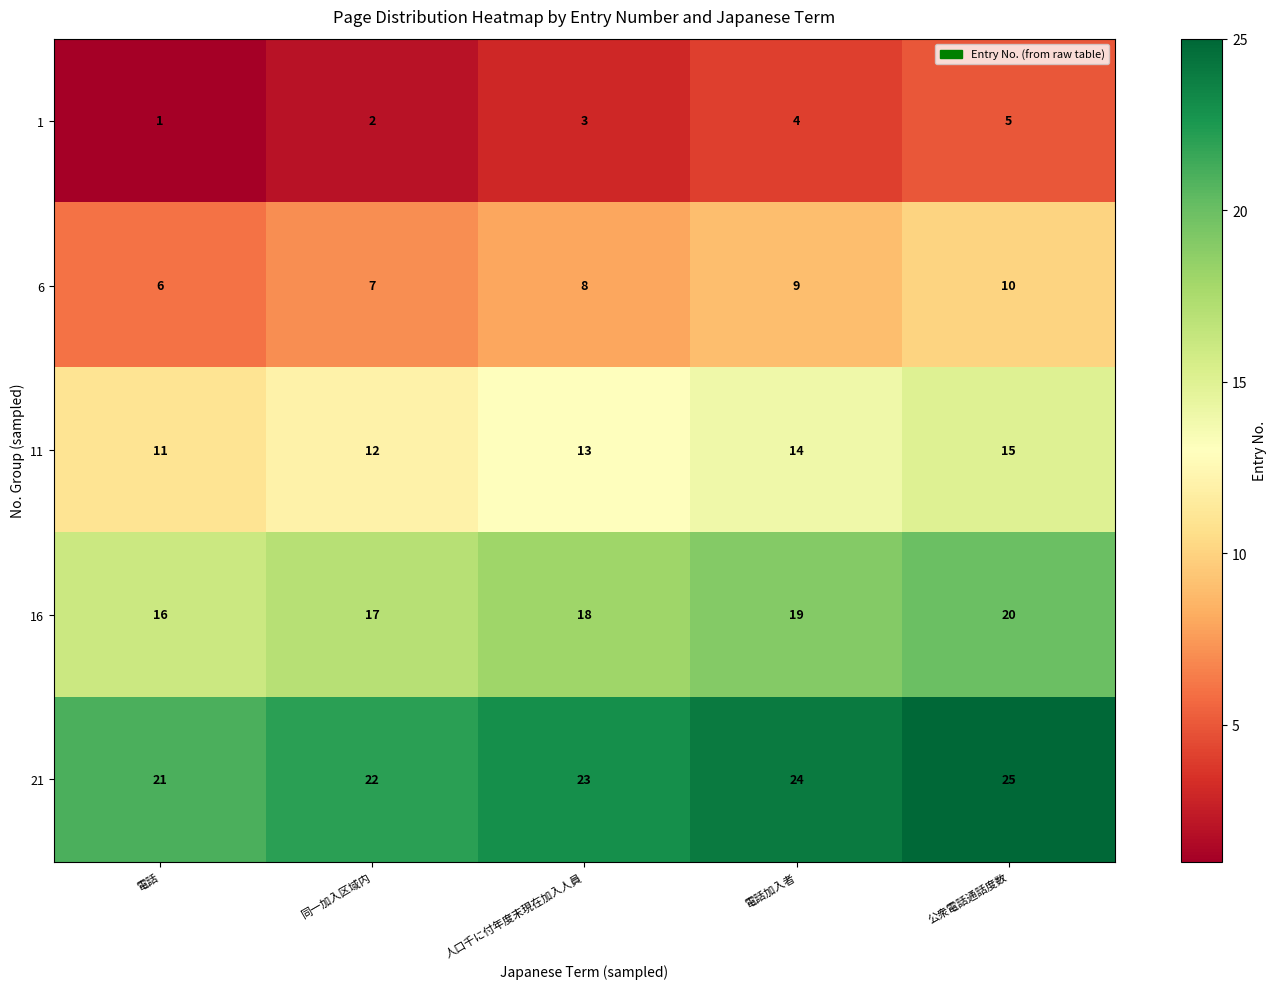

What is the difference between the highest and lowest values at 電話?

20